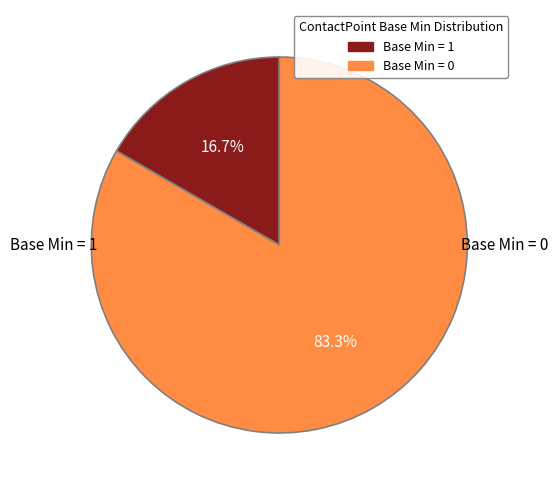

Is there a majority slice in this chart?

Yes